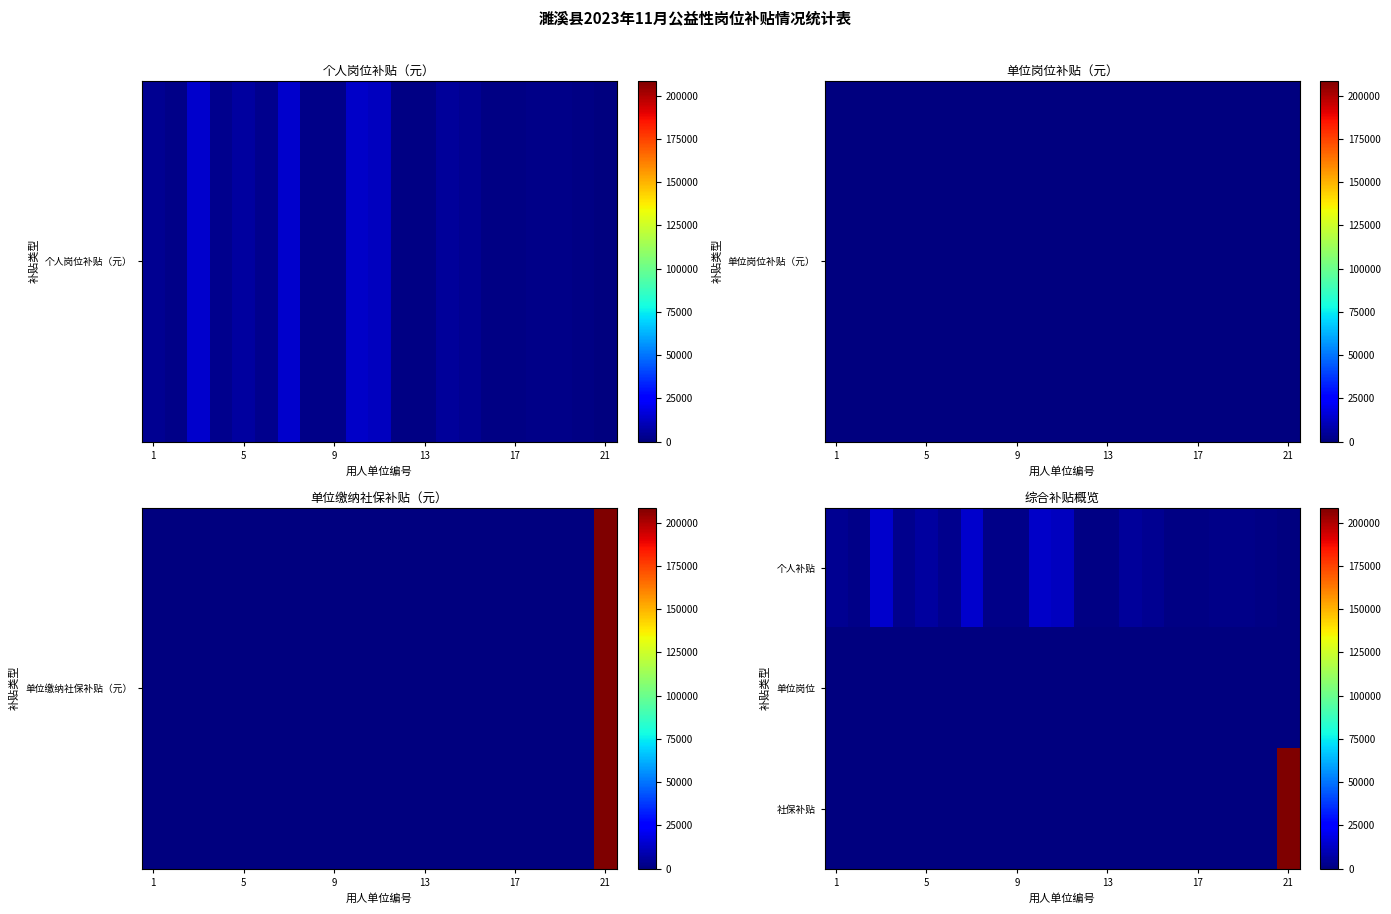

At how many categories does at least one series exceed 69509?

1